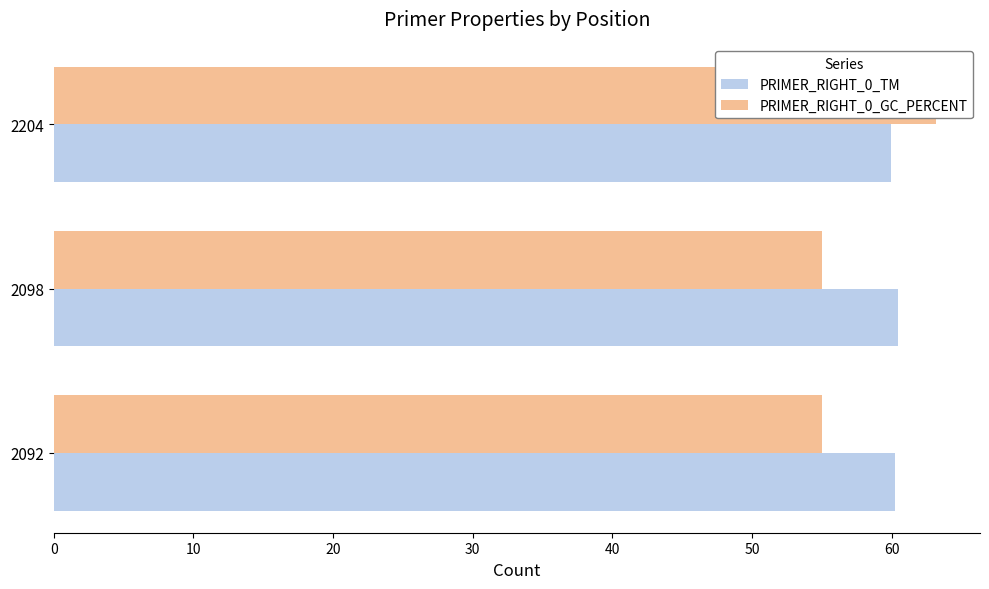

Reading right to left, what are all the values shown in this chart?

PRIMER_RIGHT_0_TM: 59.9	60.5	60.3
PRIMER_RIGHT_0_GC_PERCENT: 63.2	55.0	55.0